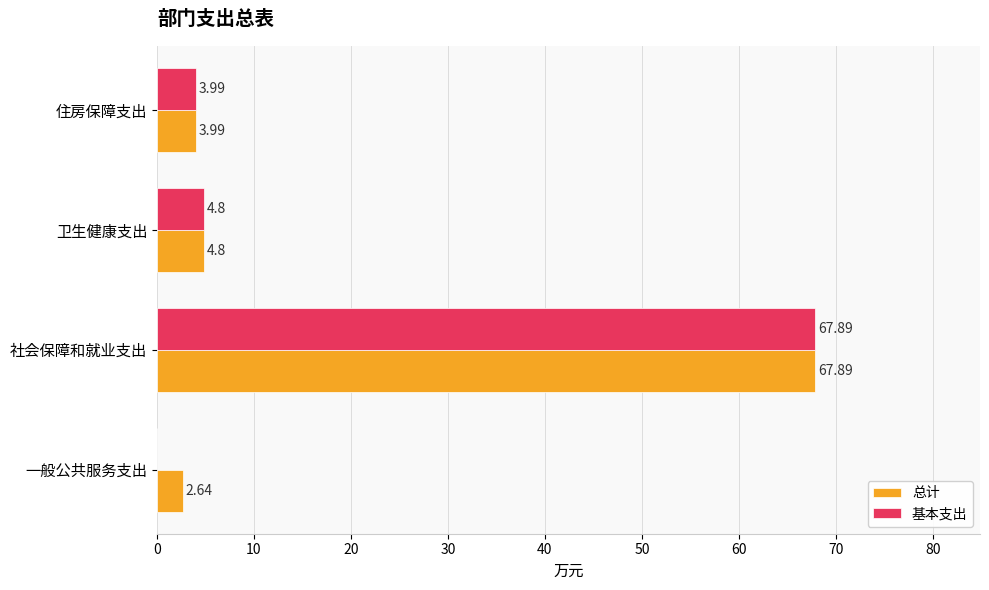

Which series has the largest total across all categories?

总计